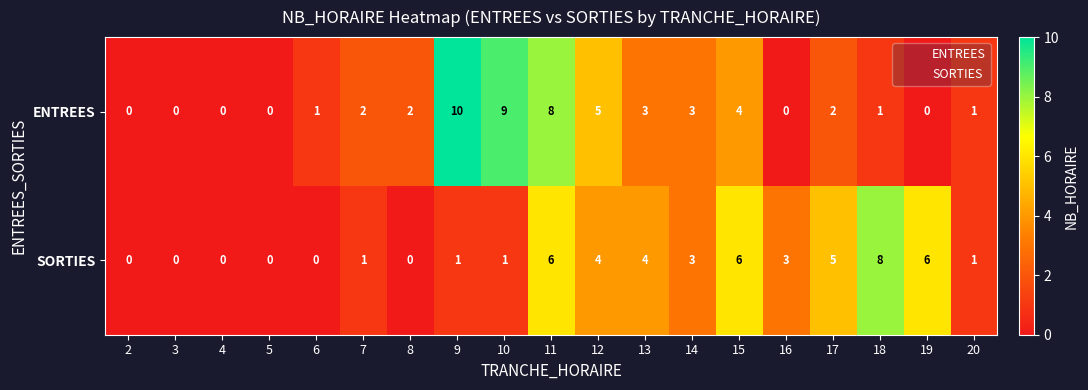

Count the number of categories in the chart.

19